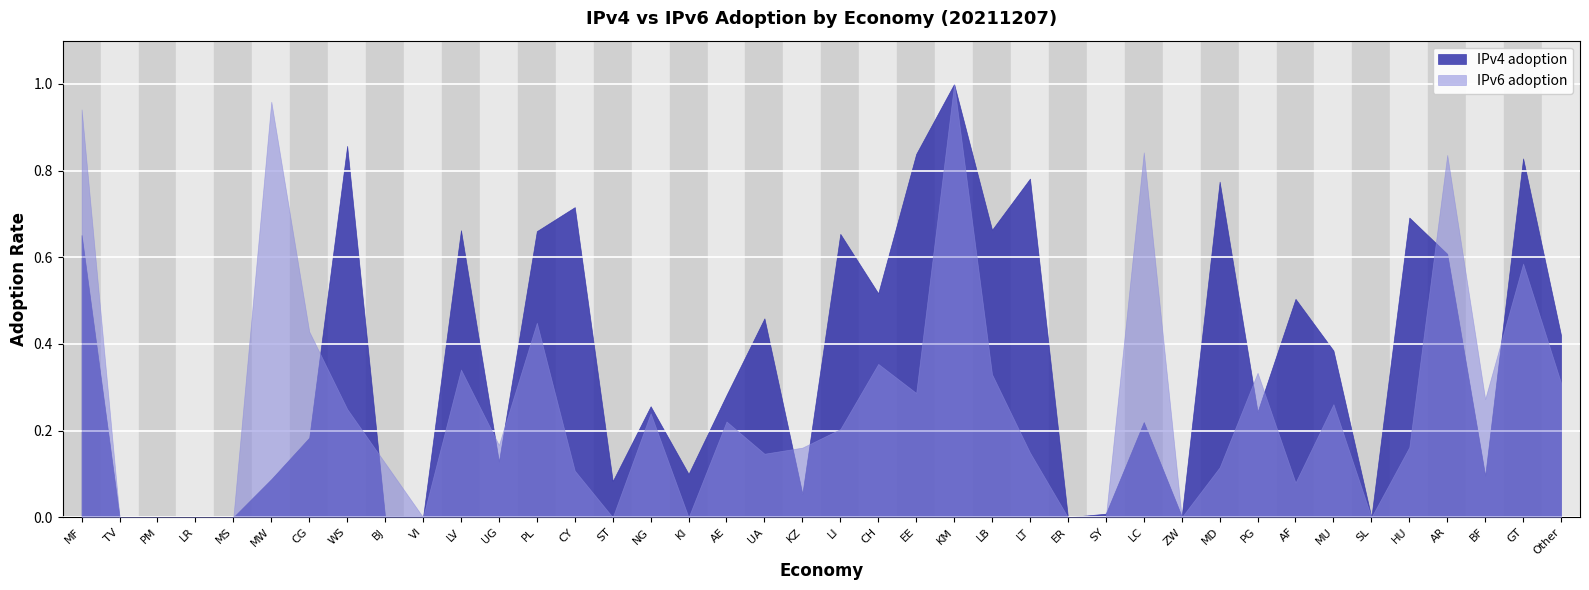

The IPv4 adoption series shows 0.7 at BJ. True or false?

False